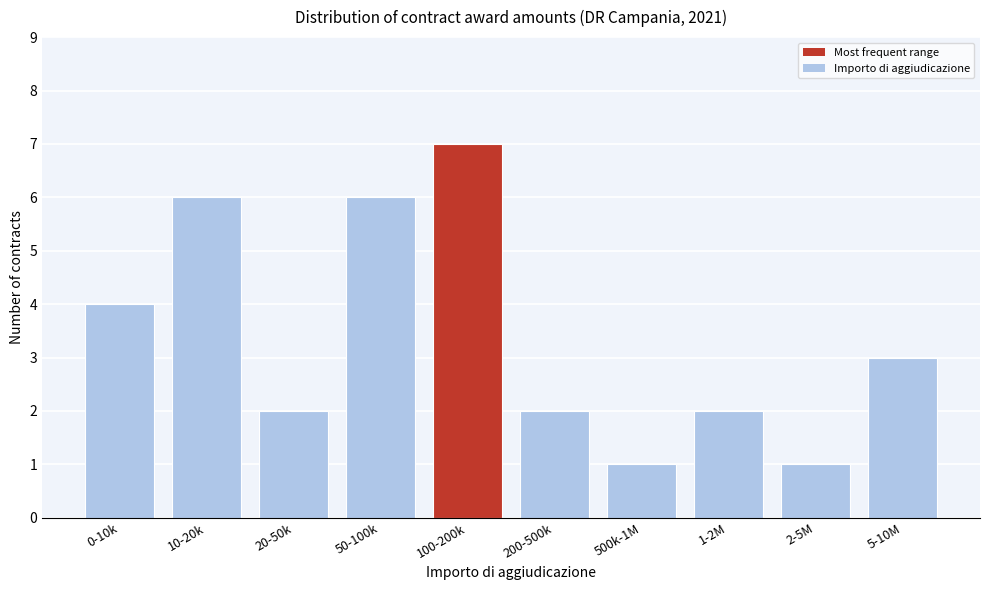

Reading right to left, what are all the values shown in this chart?

3	1	2	1	2	7	6	2	6	4